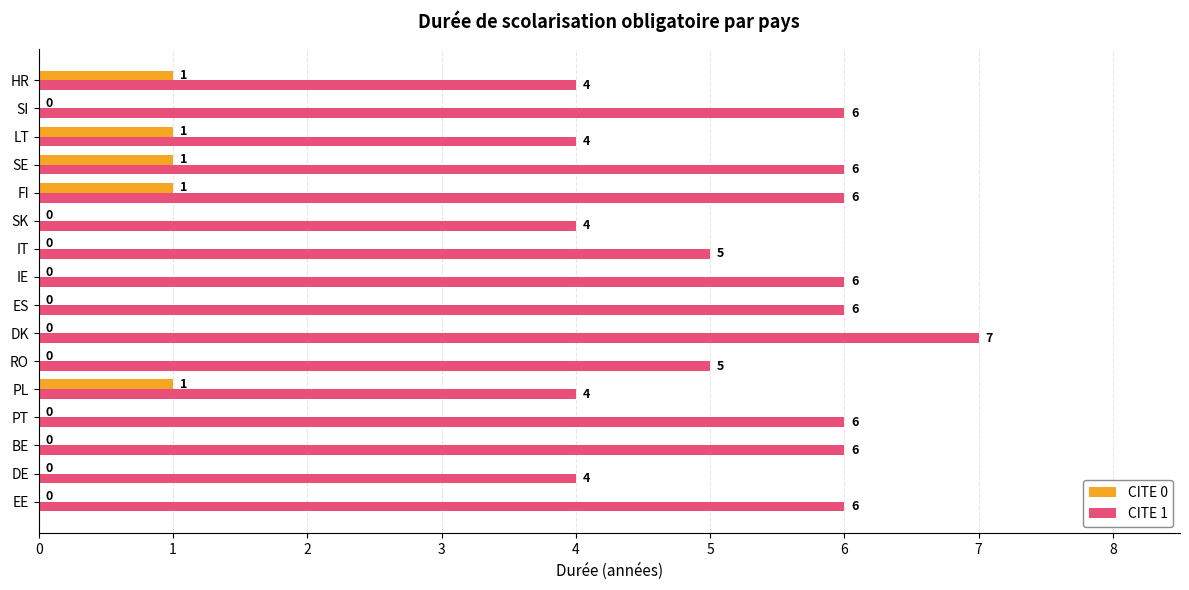

How many distinct data groups are displayed?

2